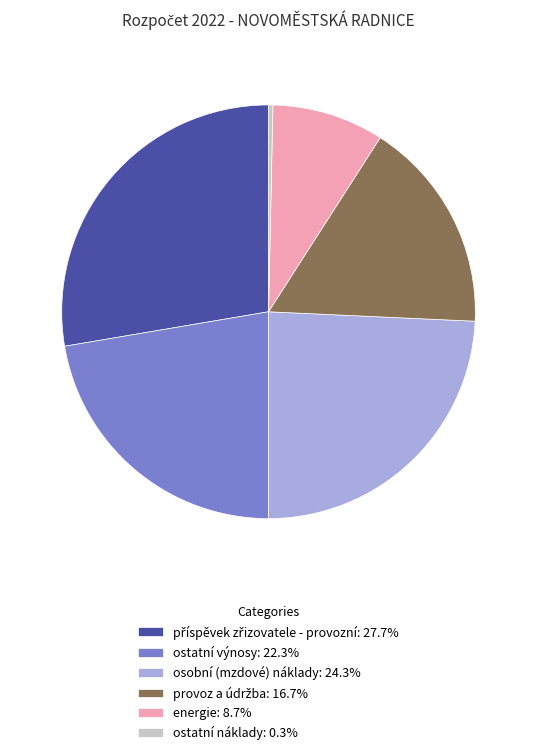

Approximately how many times larger is the value at ostatní výnosy compared to energie?

2.6